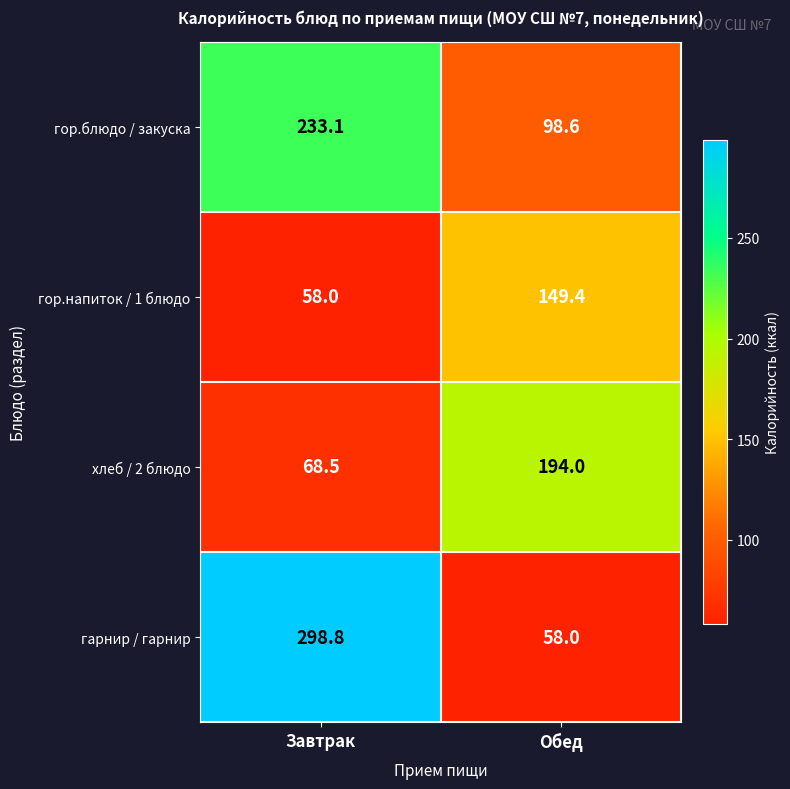

At which category is the sum across all series the highest?

Завтрак